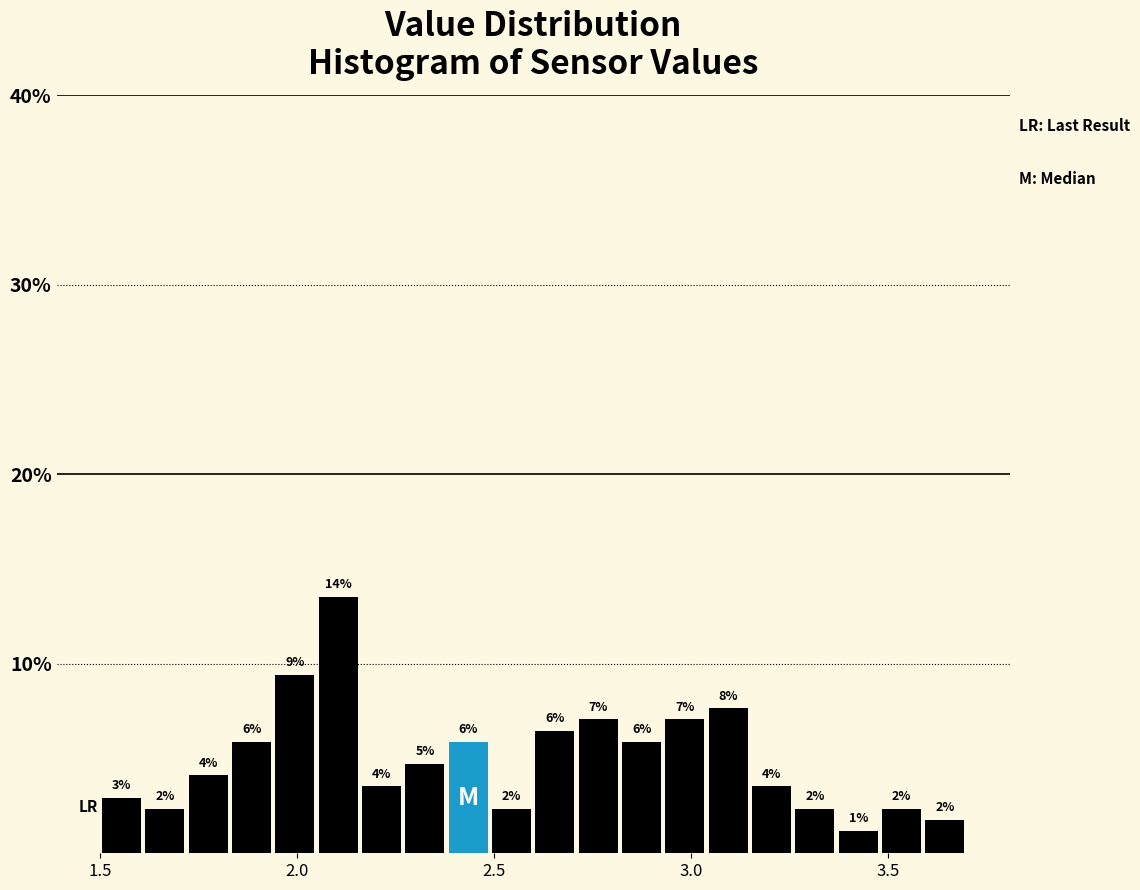

Read against the x-axis, roughly where is the centre of the tallest bar?

2.10